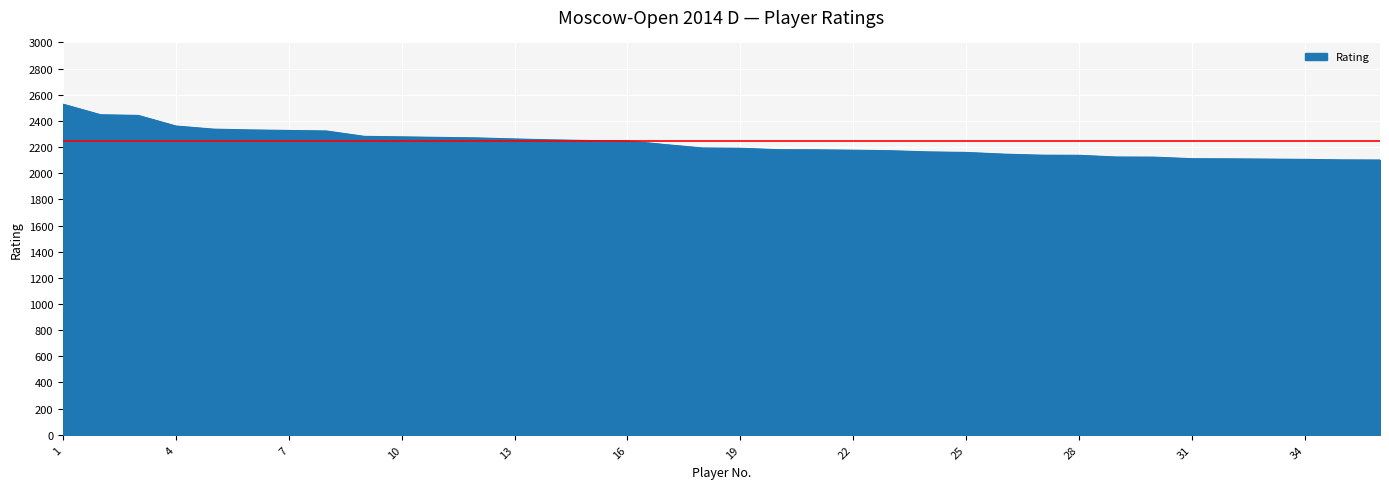

What is the difference between the maximum and minimum values?

427